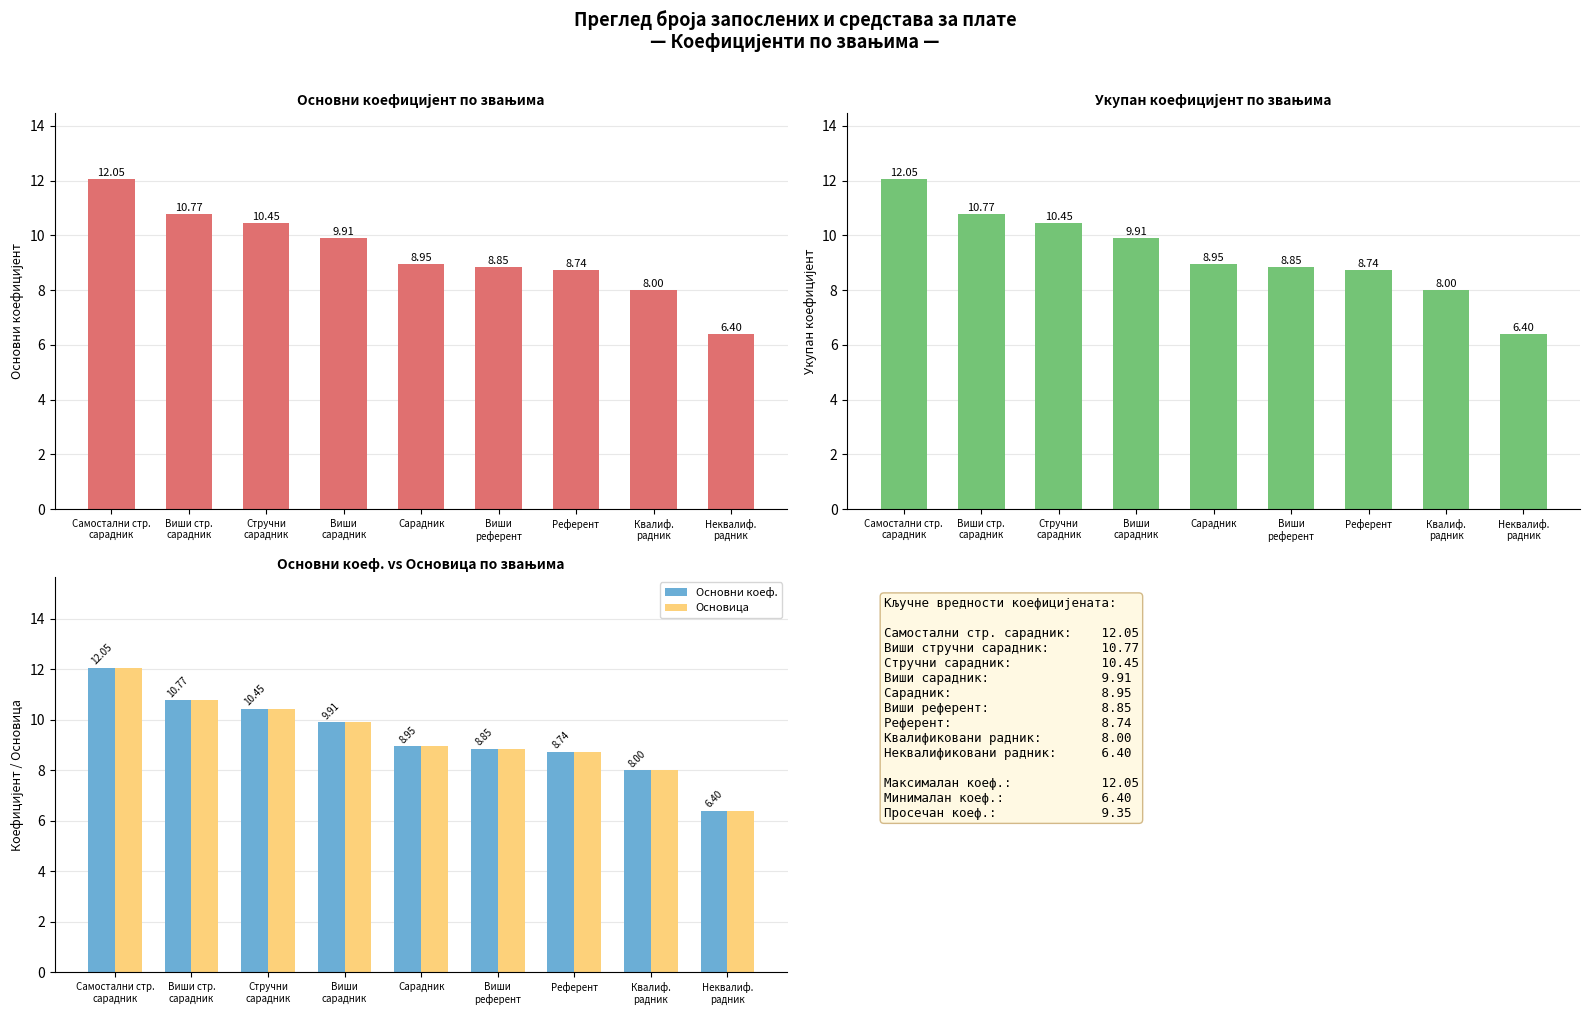

At how many categories does at least one series exceed 11?

1